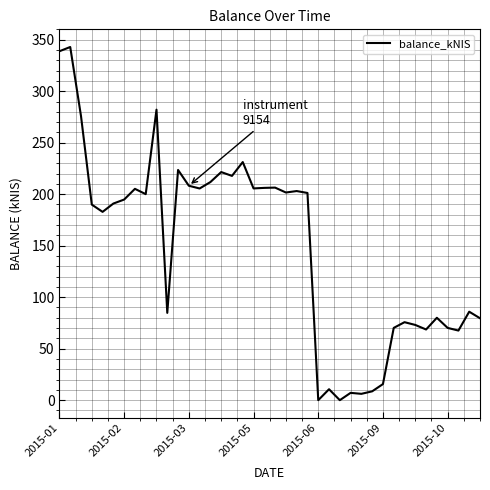

What is the change in value from 2015-06 to 2015-10?

+70.2